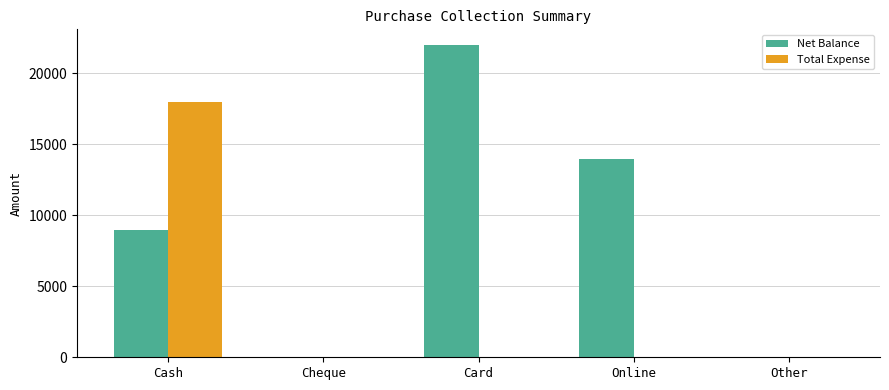

What is the sum of the Net Balance values at Online and Cash?

23000